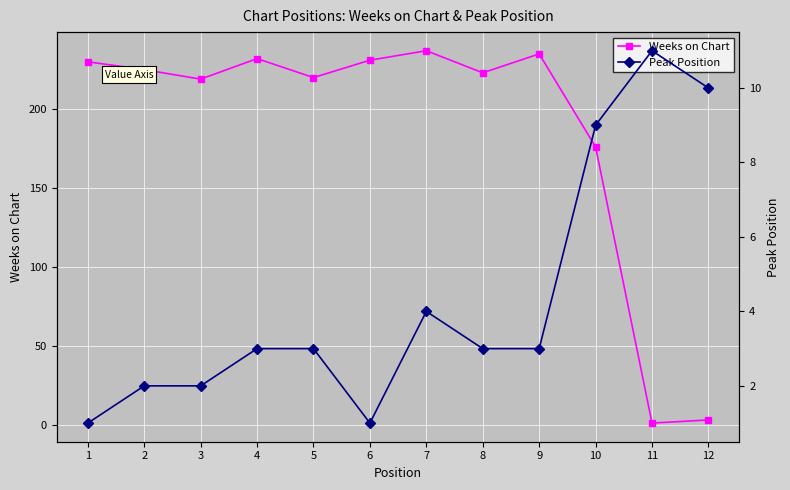

In Peak Position, how many points are lower than both neighbors (excluding endpoints)?

1